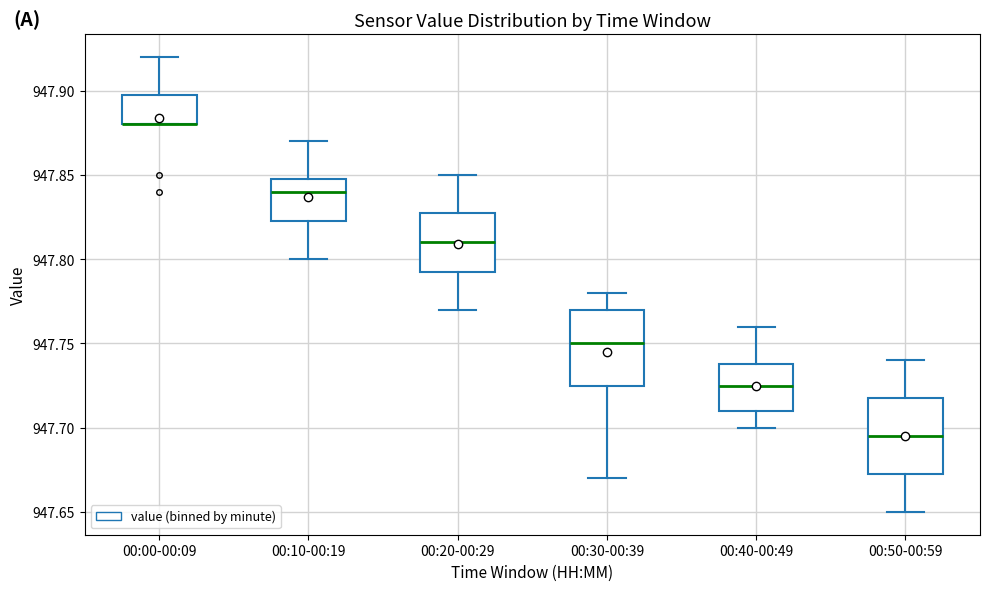

Reading left to right, transcribe this box plot: for each box, give where its median line is, the range the box spans, and where its two whiskers end, as read against the y-axis. The values are not printed on the chart, so give them approximately, as read against the axis.

00:00-00:09: median 947.880 (drawn on the box's lower edge), box 947.880 to 947.900, whiskers 947.880 to 947.920
00:10-00:19: median 947.840, box 947.825 to 947.850, whiskers 947.800 to 947.870
00:20-00:29: median 947.810, box 947.795 to 947.830, whiskers 947.770 to 947.850
00:30-00:39: median 947.750, box 947.725 to 947.770, whiskers 947.670 to 947.780
00:40-00:49: median 947.725, box 947.710 to 947.740, whiskers 947.700 to 947.760
00:50-00:59: median 947.695, box 947.675 to 947.720, whiskers 947.650 to 947.740